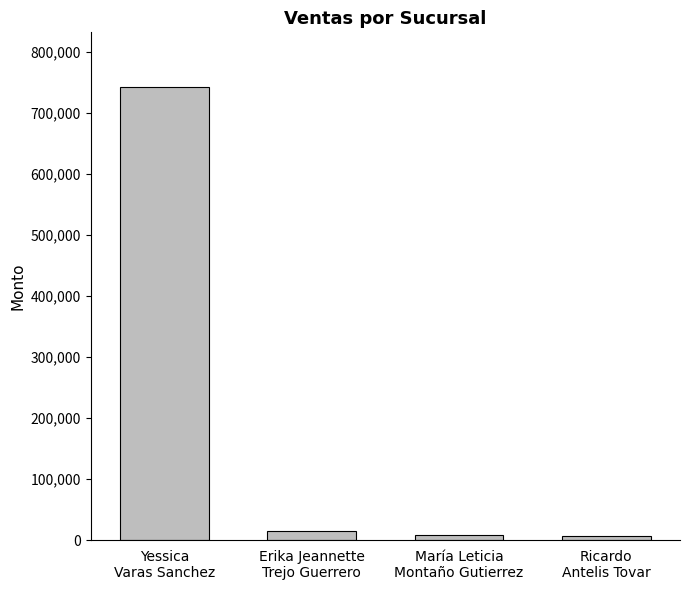

Is it true that the value at Erika Jeannette
Trejo Guerrero is 15050.0?

True